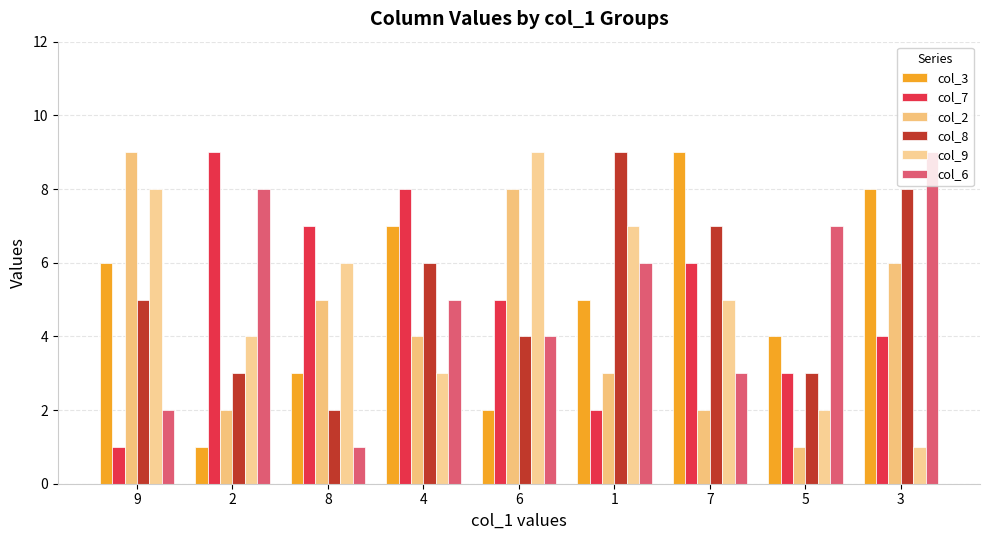

How many bars are there in total?

54